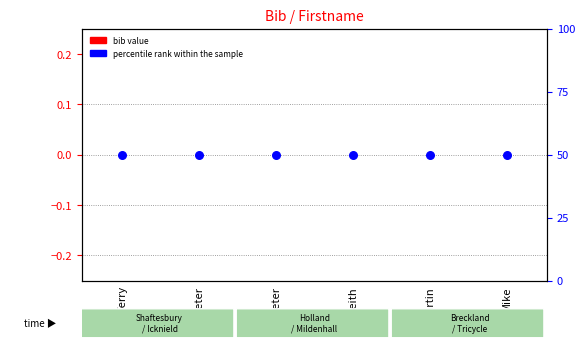

At how many categories does at least one series exceed 21?

6